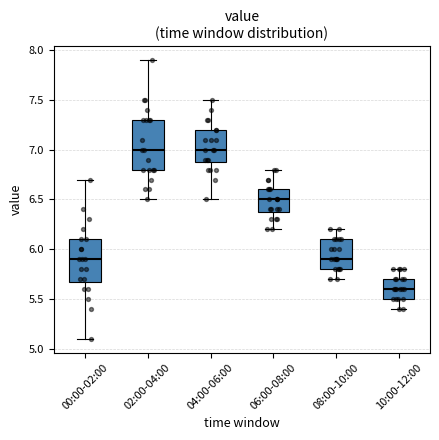

Reading left to right, read every box against the y-axis: the position of its median line, the range the box covers, and the ends of its whiskers. The values are not printed on the chart, so give them approximately, as read against the axis.

00:00-02:00: median 5.9, box 5.7 to 6.1, whiskers 5.1 to 6.7
02:00-04:00: median 7.0, box 6.8 to 7.3, whiskers 6.5 to 7.9
04:00-06:00: median 7.0, box 6.9 to 7.2, whiskers 6.5 to 7.5
06:00-08:00: median 6.5, box 6.4 to 6.6, whiskers 6.2 to 6.8
08:00-10:00: median 5.9, box 5.8 to 6.1, whiskers 5.7 to 6.2
10:00-12:00: median 5.6, box 5.5 to 5.7, whiskers 5.4 to 5.8